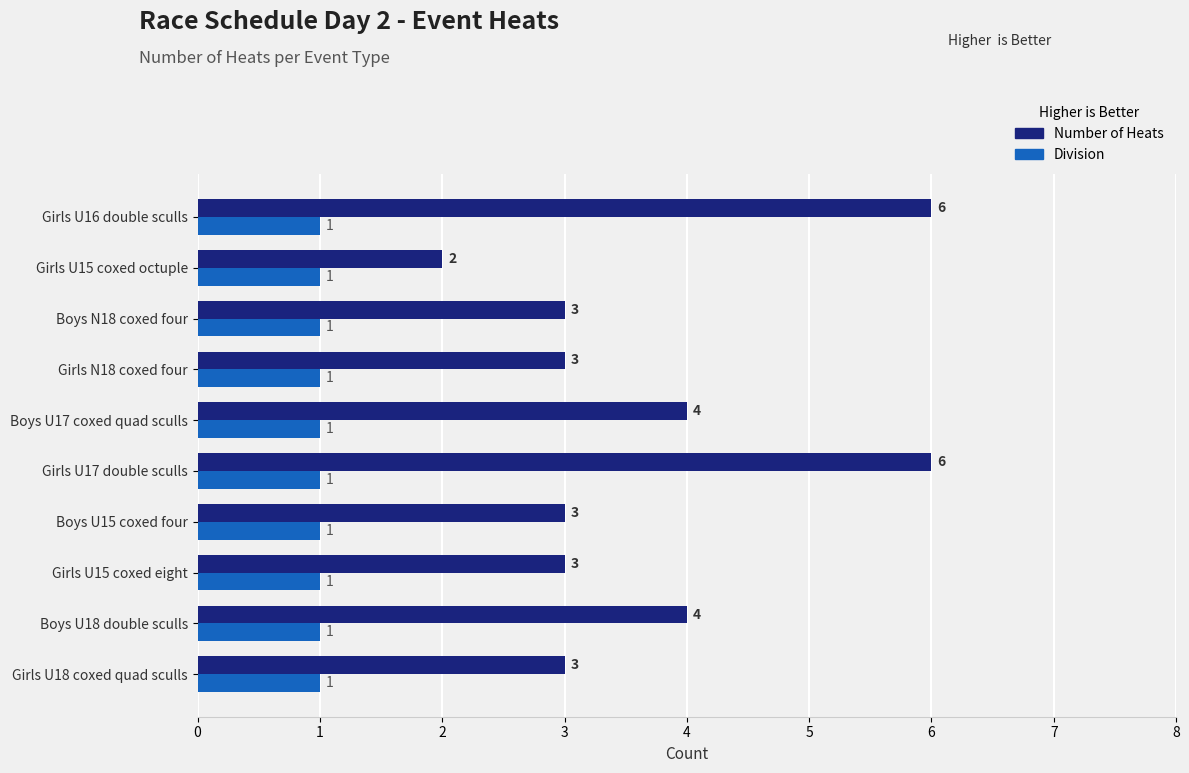

How many Number of Heats values are between 3 and 4?

7